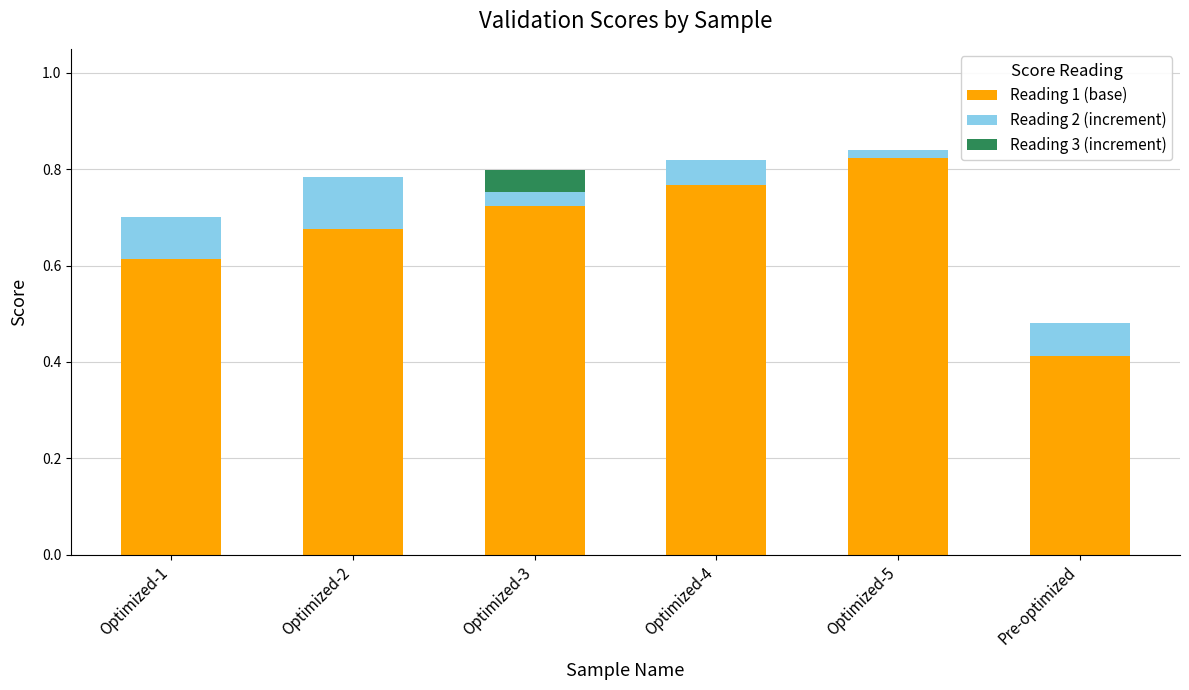

Are the bars horizontal?

No